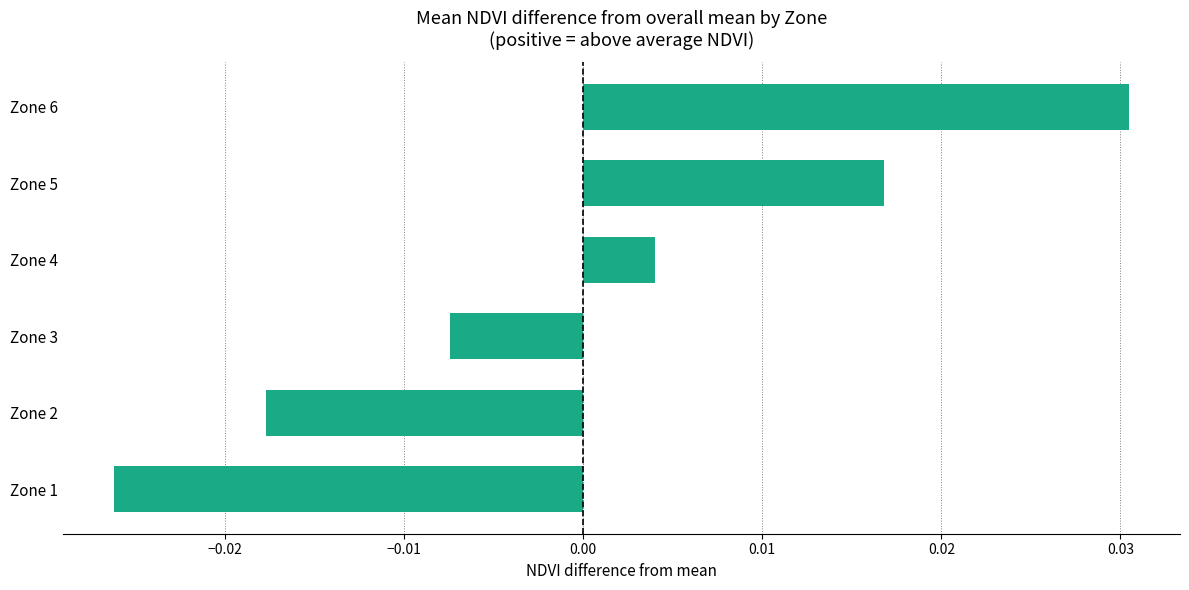

List the labels in order of value, largest first.

Zone 6, Zone 5, Zone 4, Zone 3, Zone 2, Zone 1